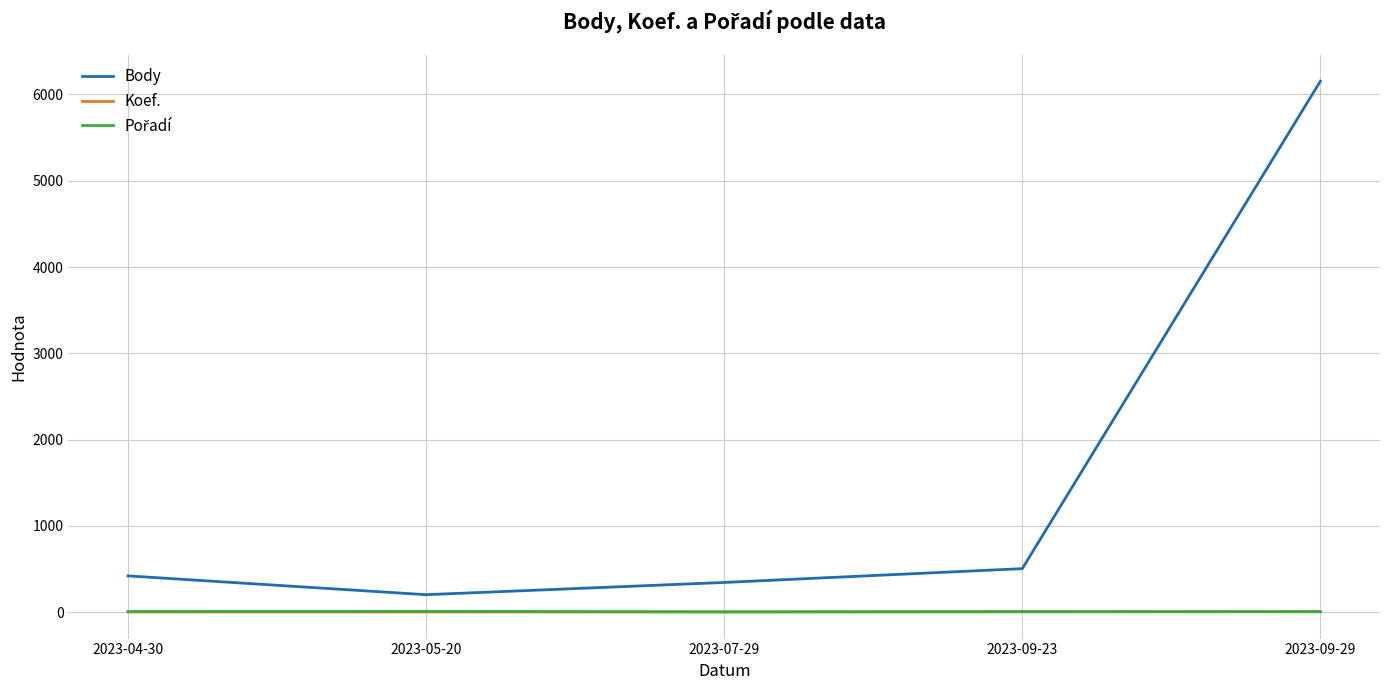

What is the difference between the highest and lowest values at 2023-09-29?

6150